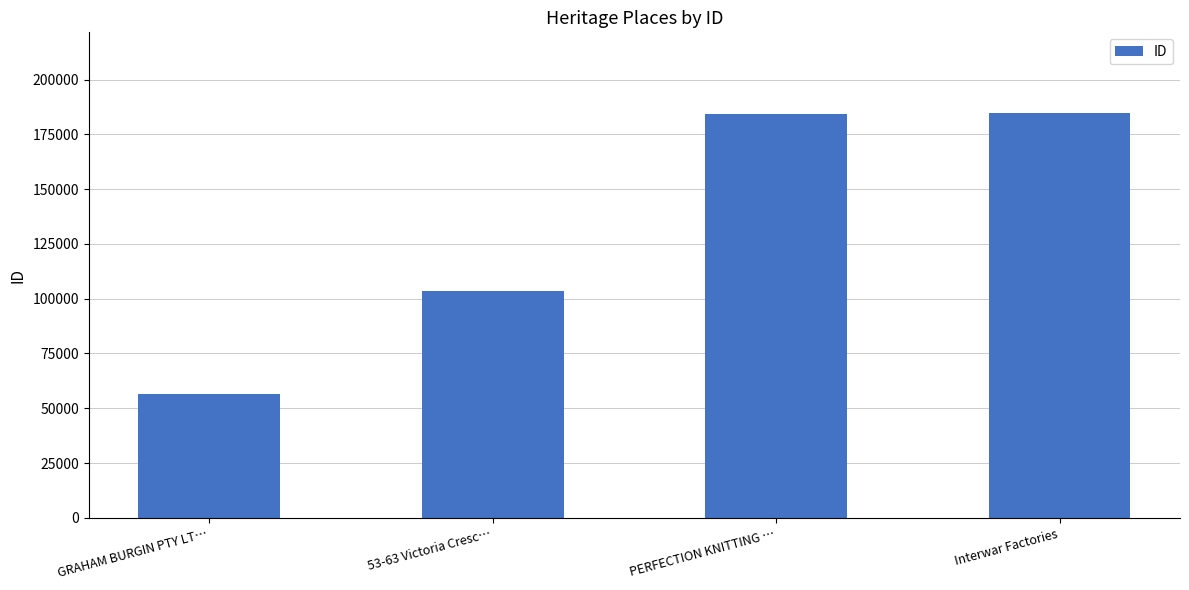

What is the label of the 3rd bar from the right?

53-63 Victoria Cresc…